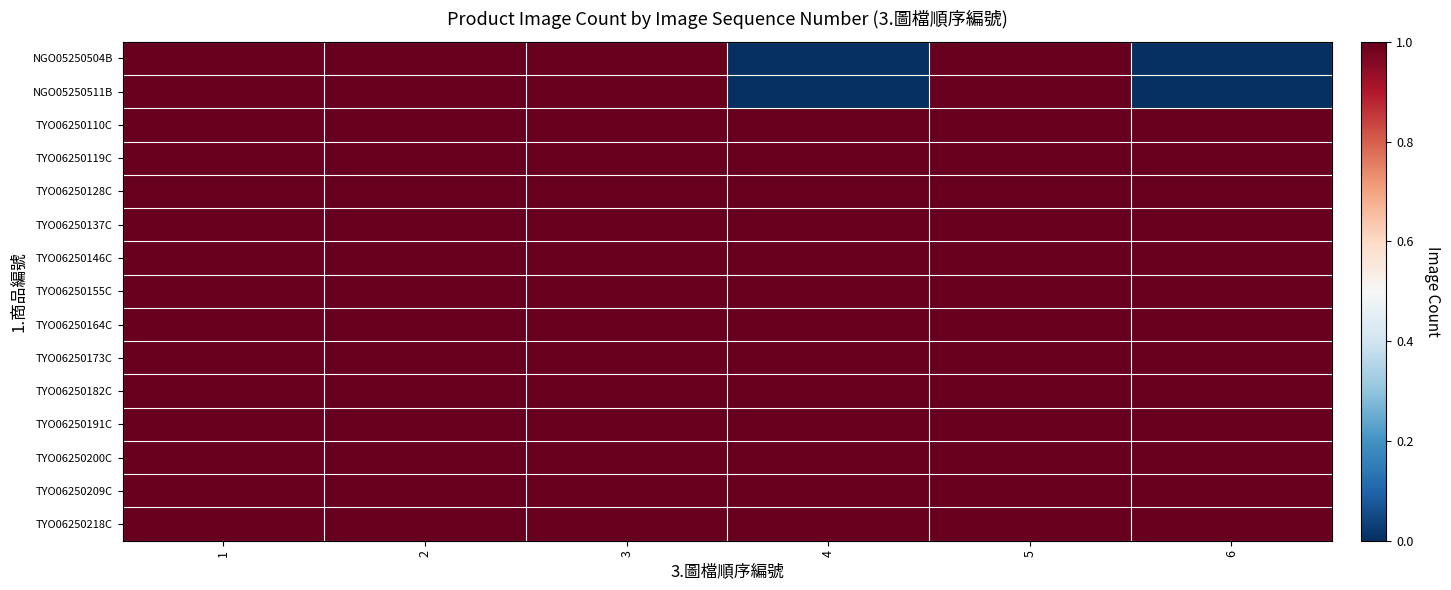

At which category does the chart reach its peak across all series?

1